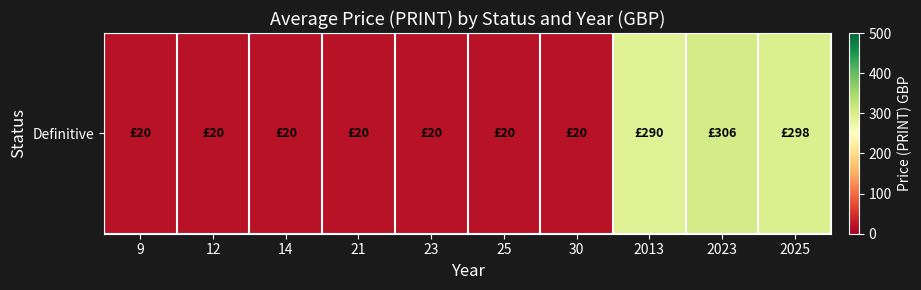

At which category does the chart reach its minimum across all series?

9